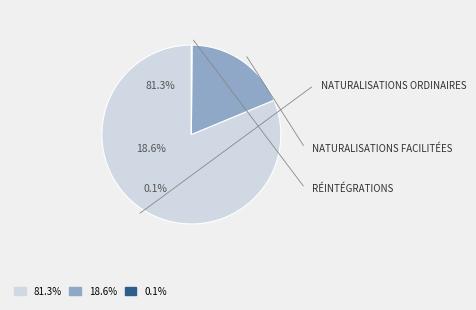

True or false: Naturalisations facilitées accounts for 19% of the total.

True